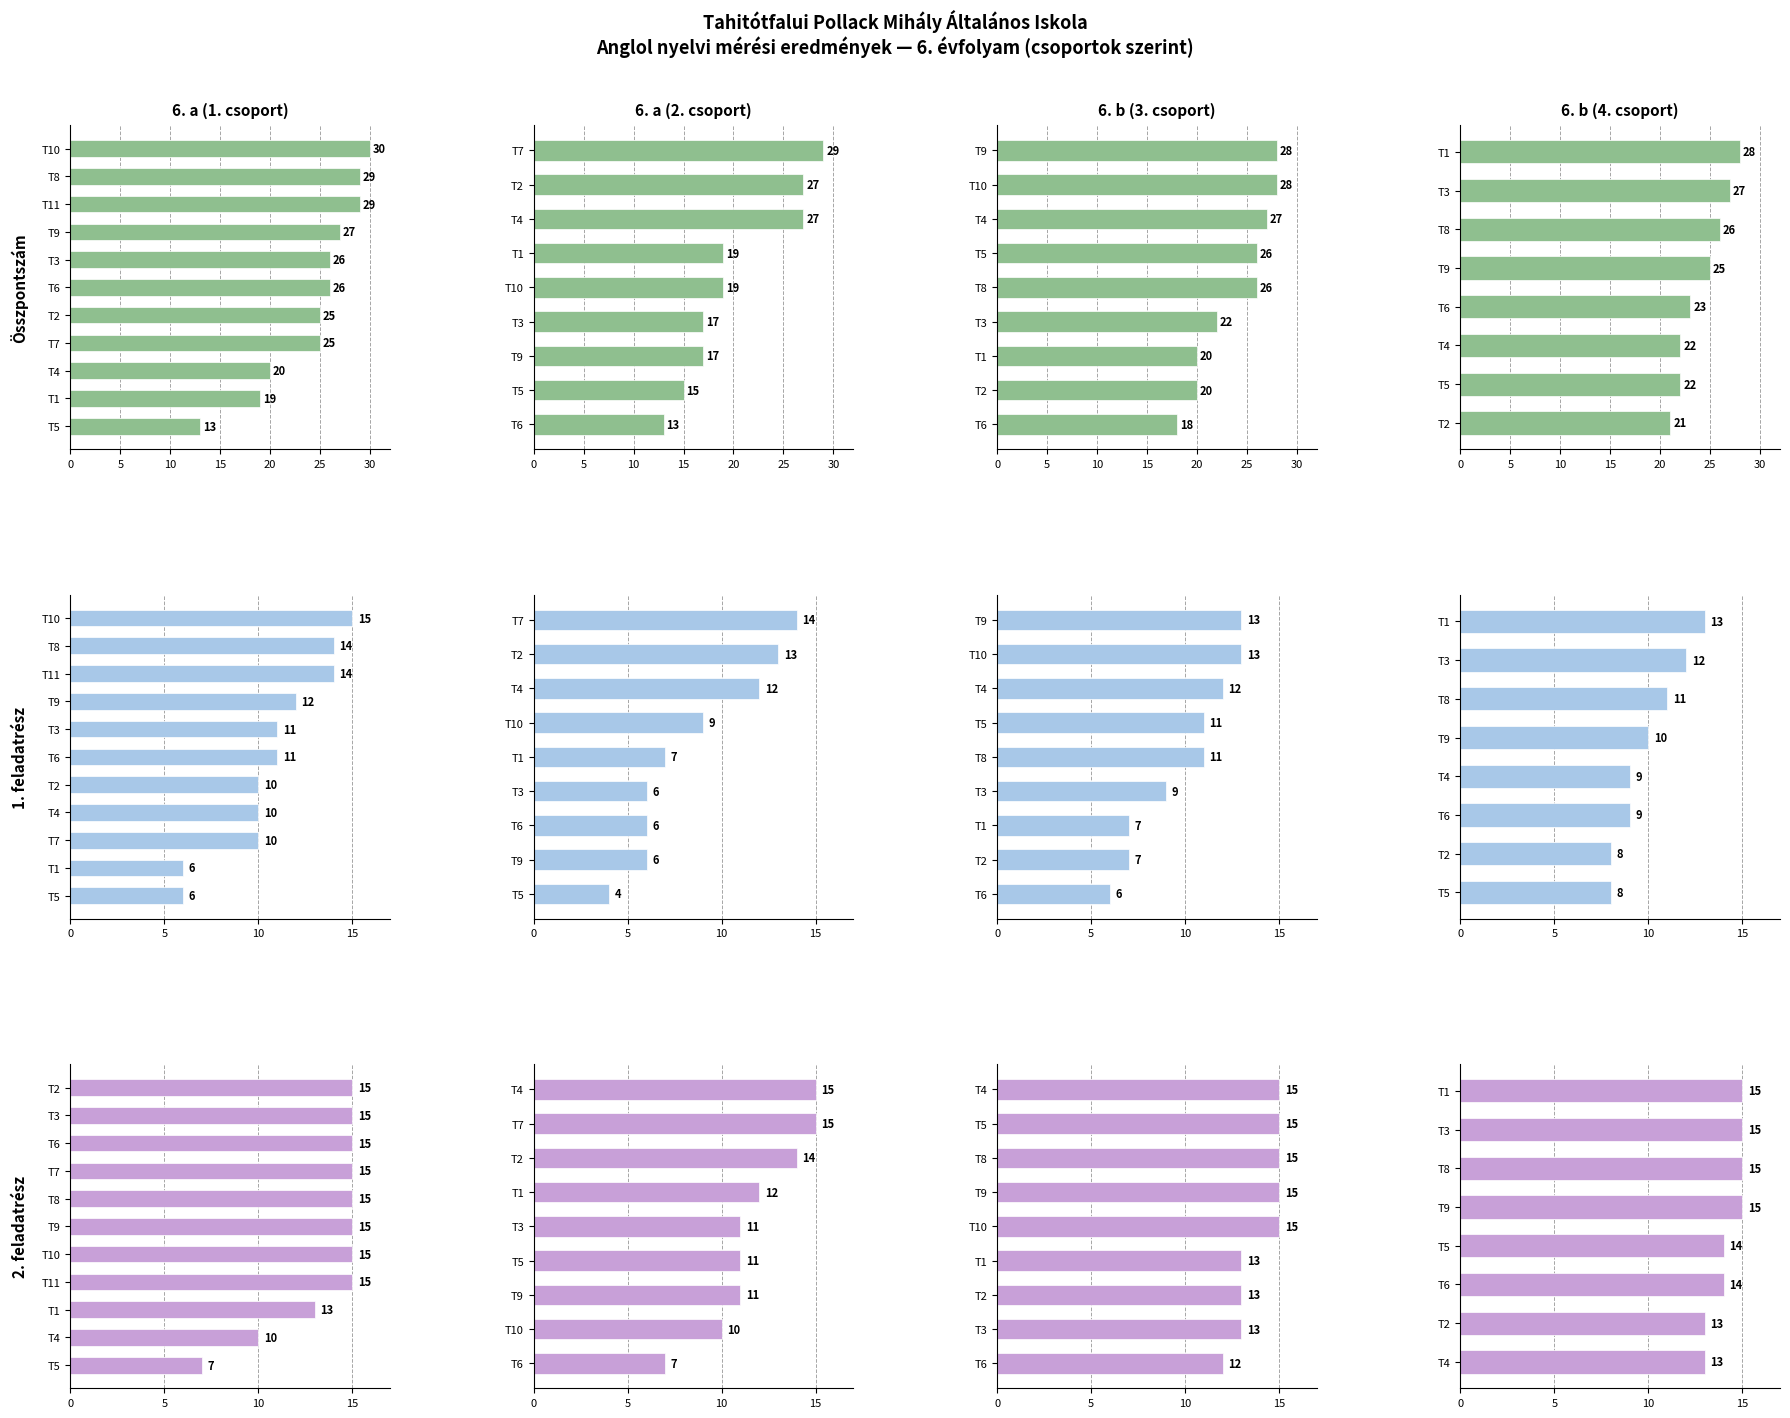

Which series has the largest total across all categories?

Összpontszám